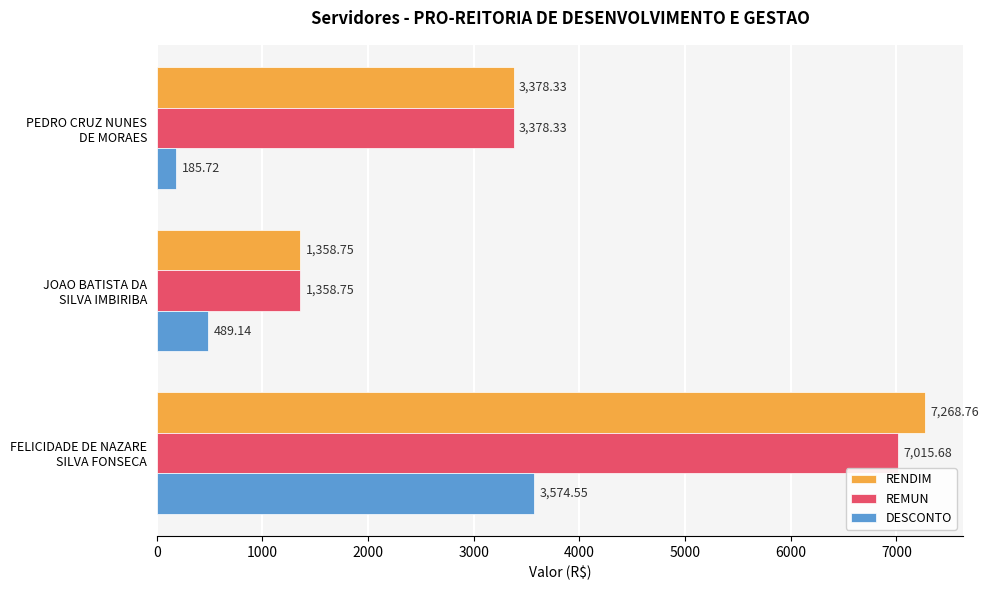

What is the average value of the RENDIM series?

4001.9